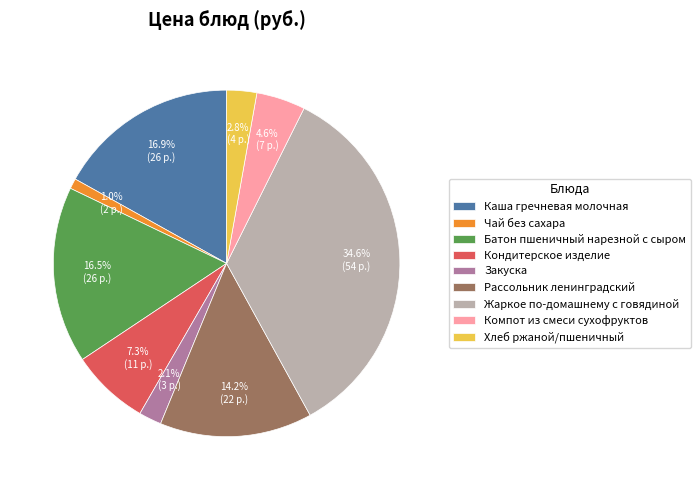

Which slice is the largest?

Жаркое по-домашнему с говядиной